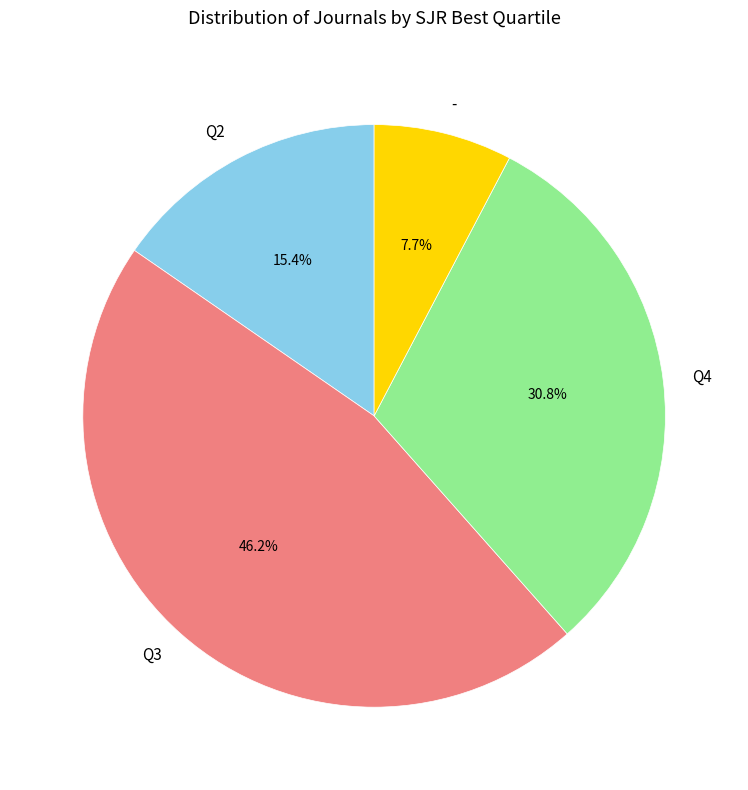

To the nearest percent, what is the average slice percentage?

25%